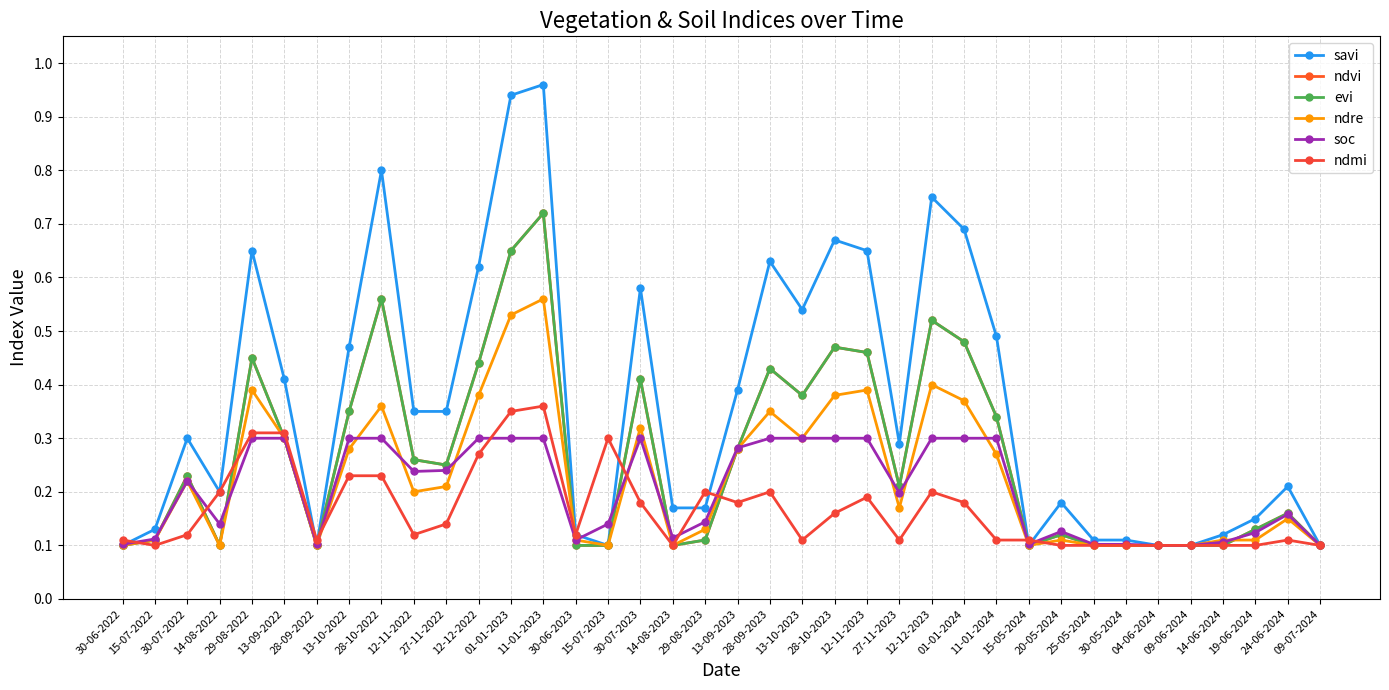

Is this an area chart (filled region under the line)?

No